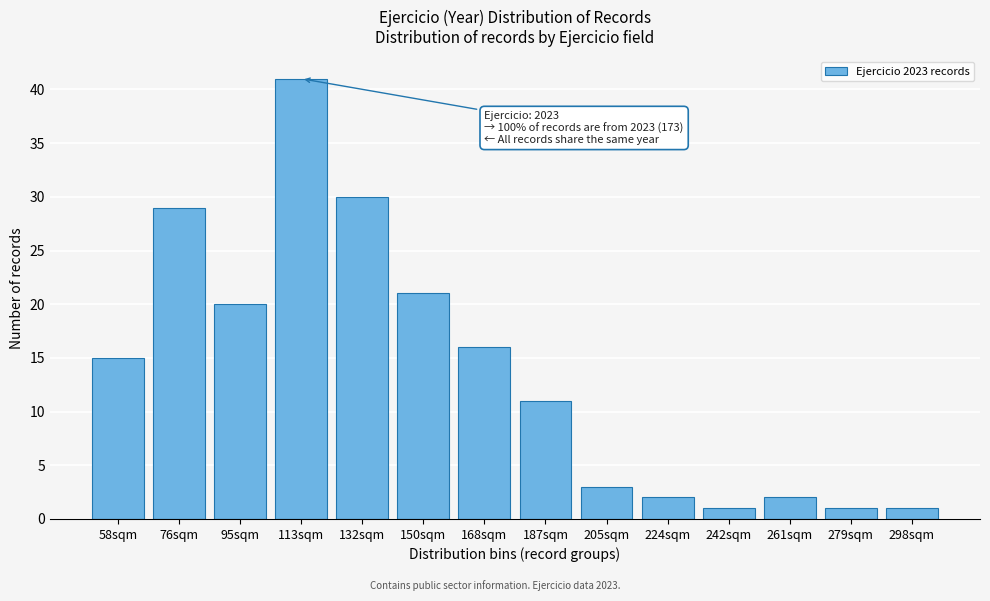

Reading right to left, list all the values displayed in this chart.

298sqm=1	279sqm=1	261sqm=2	242sqm=1	224sqm=2	205sqm=3	187sqm=11	168sqm=16	150sqm=21	132sqm=30	113sqm=41	95sqm=20	76sqm=29	58sqm=15